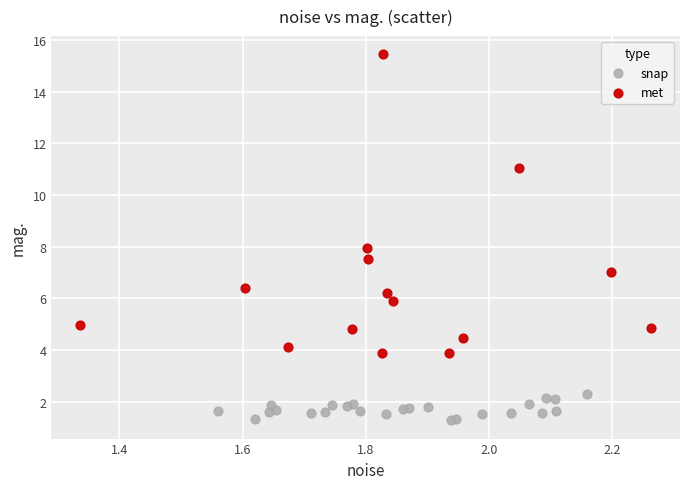

Which series has the widest spread of Y values?

met